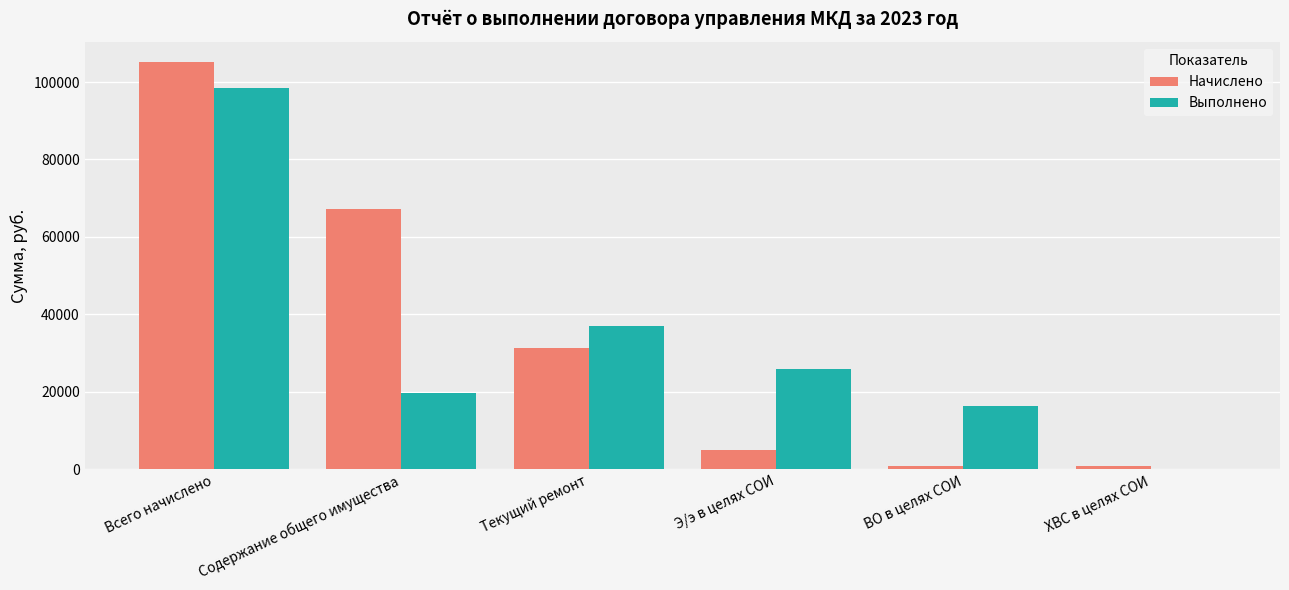

What are all the series names shown in the legend?

Начислено, Выполнено